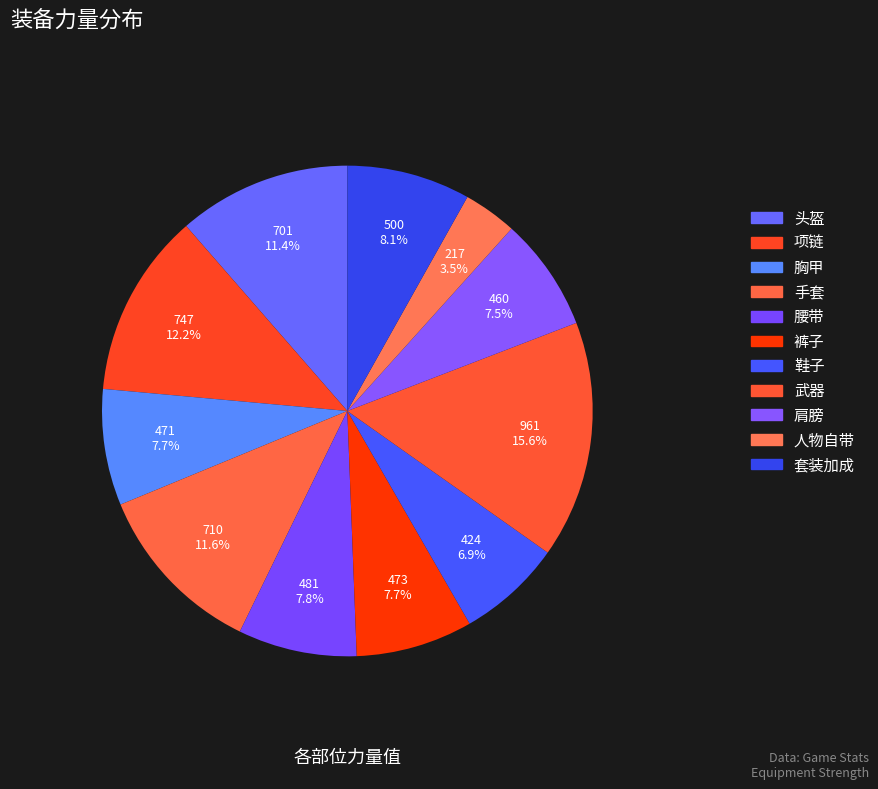

What percentage is NOT represented by 套装加成?

91.9%